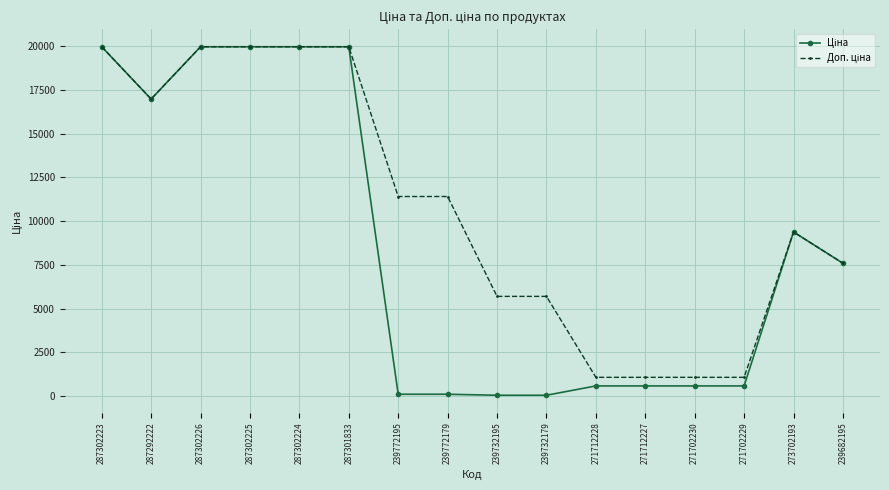

What is the greatest value displayed?

19964.2